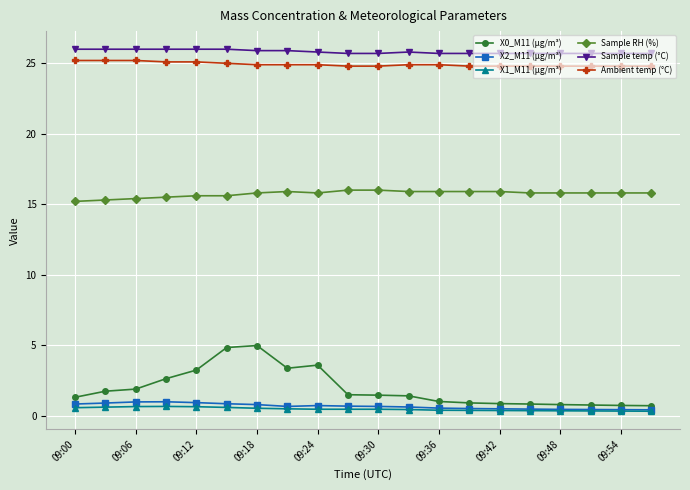

What is the minimum value for Sample RH (%)?

15.2